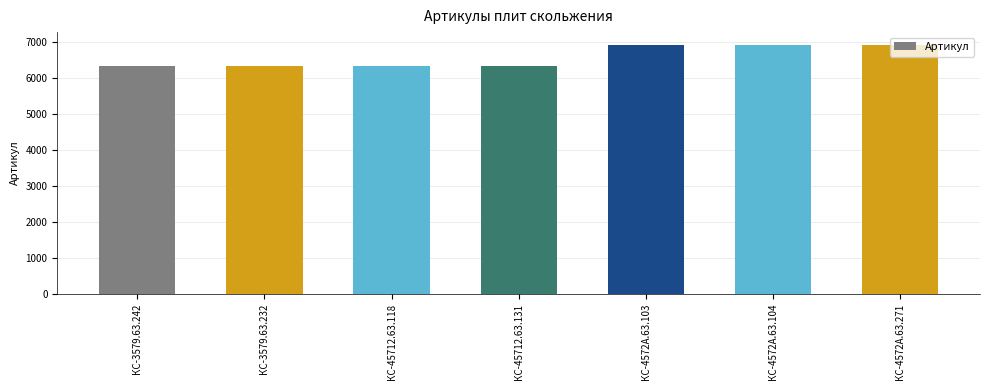

Which has a higher value, КС-3579.63.232 or КС-4572А.63.103?

КС-4572А.63.103